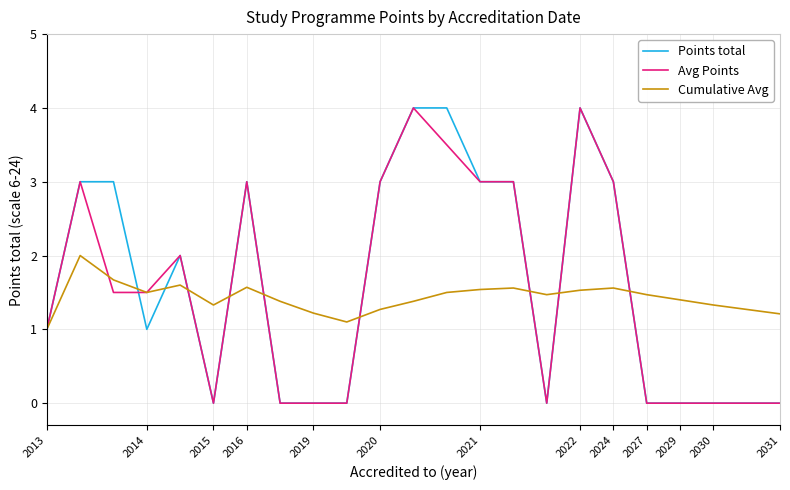

What is the maximum value shown in the chart?

4.0